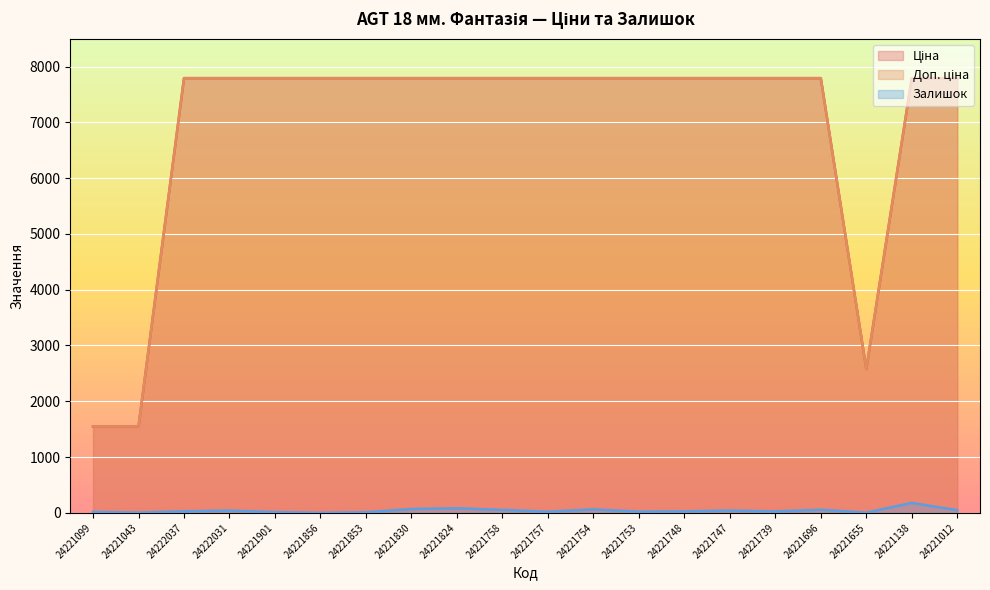

Is the value of Залишок at 24221758 greater than the value of Ціна at 24221043?

No